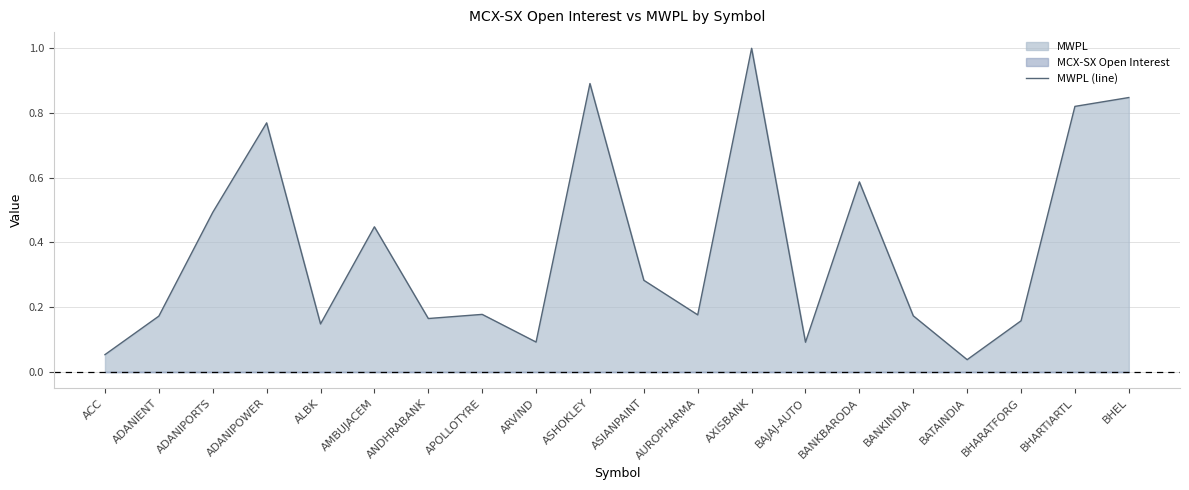

Rank the categories by value from highest to lowest.

AXISBANK, ASHOKLEY, BHEL, BHARTIARTL, ADANIPOWER, BANKBARODA, ADANIPORTS, AMBUJACEM, ASIANPAINT, APOLLOTYRE, AUROPHARMA, BANKINDIA, ADANIENT, ANDHRABANK, BHARATFORG, ALBK, ARVIND, BAJAJ-AUTO, ACC, BATAINDIA